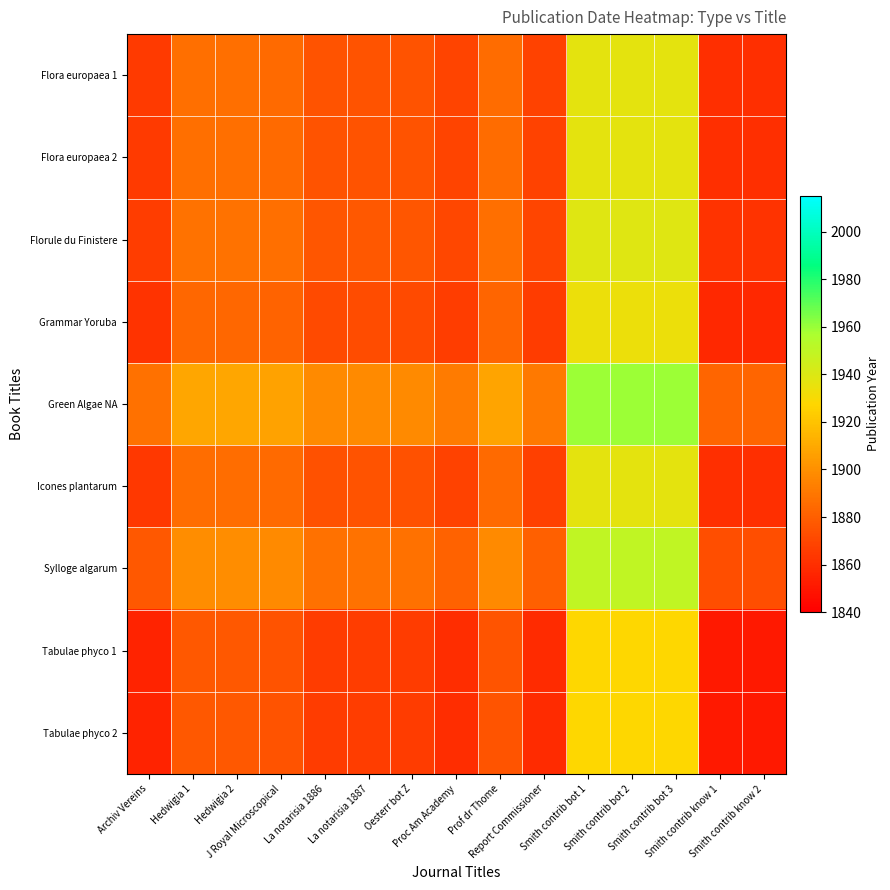

What is the smallest value displayed?

1851.0